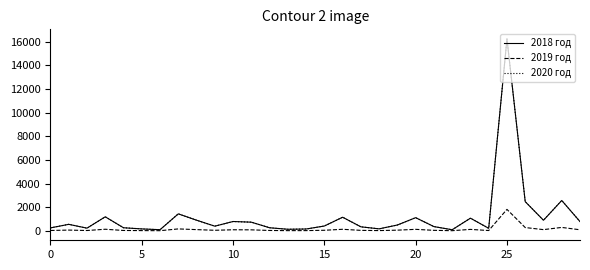

Does the chart have visible grid lines?

No